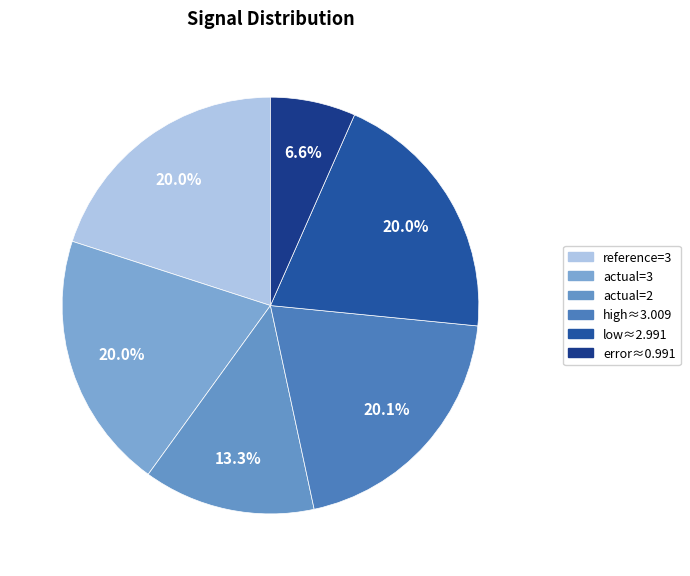

Which slice is the smallest?

error≈0.991